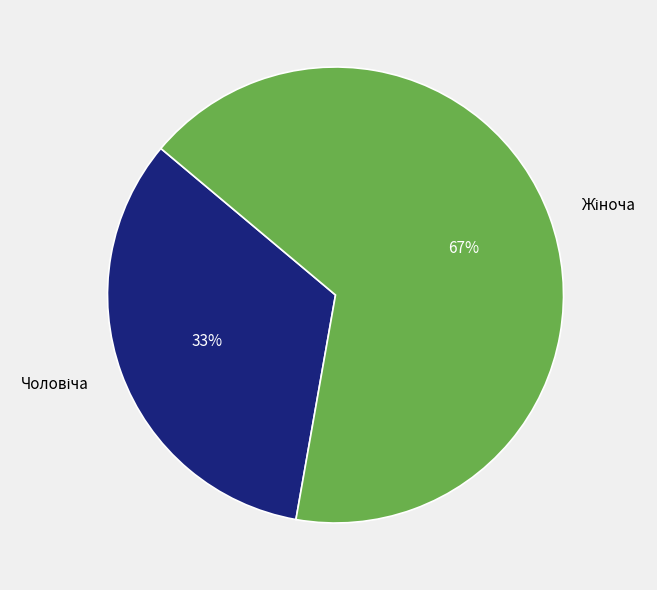

To the nearest percent, what is the average slice percentage?

50%